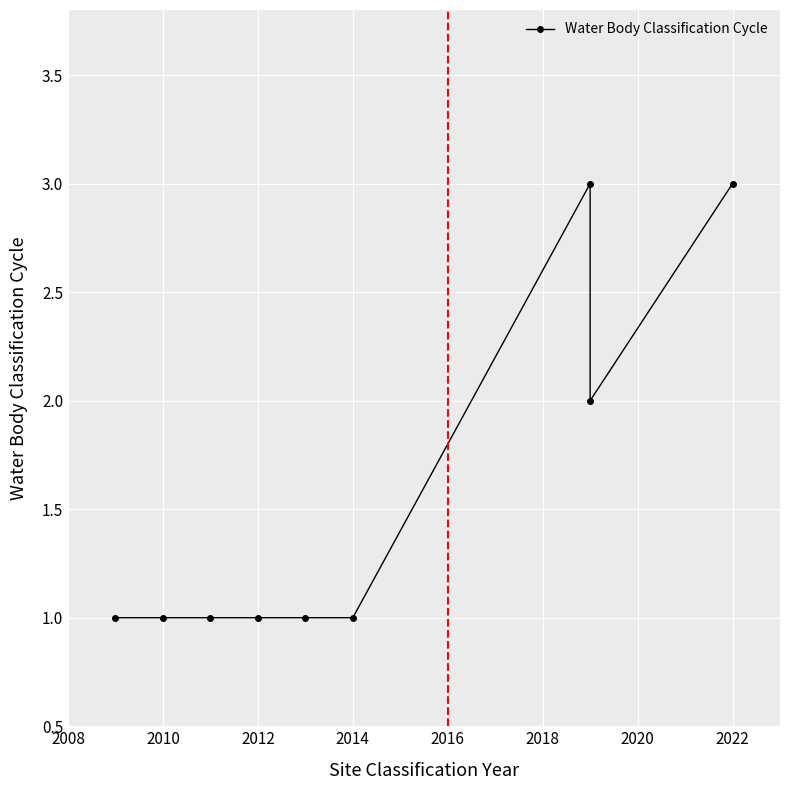

What is the sum of all values?

14